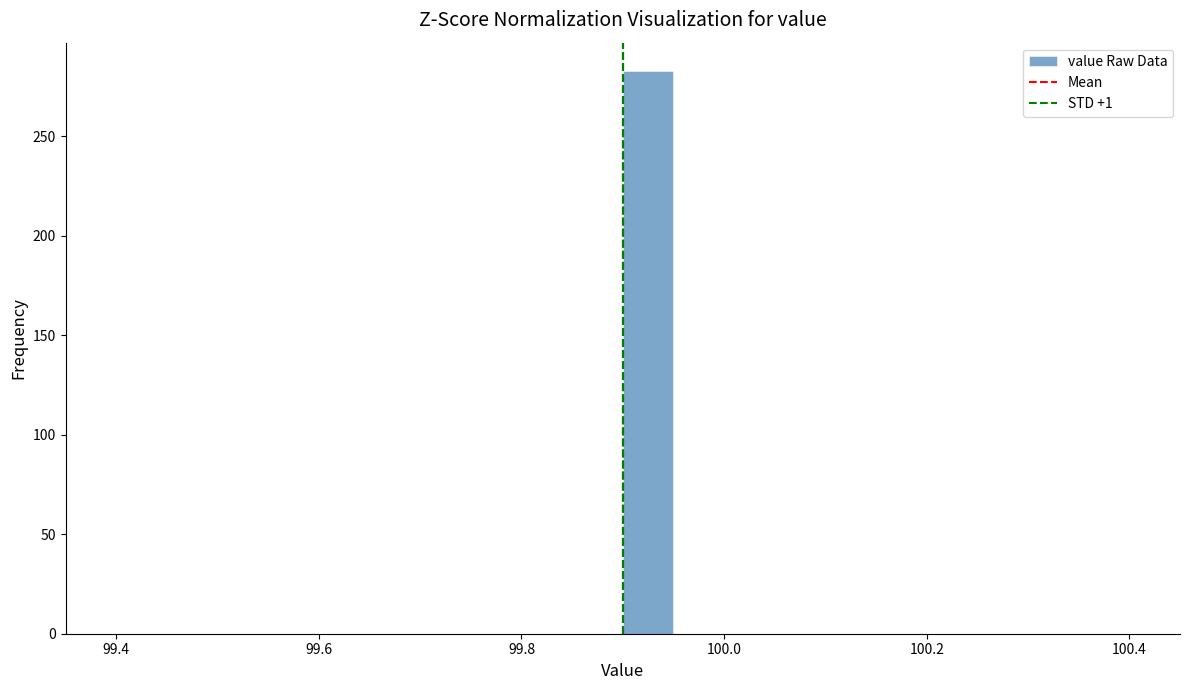

Read against the x-axis, roughly where is the centre of the tallest bar?

99.92